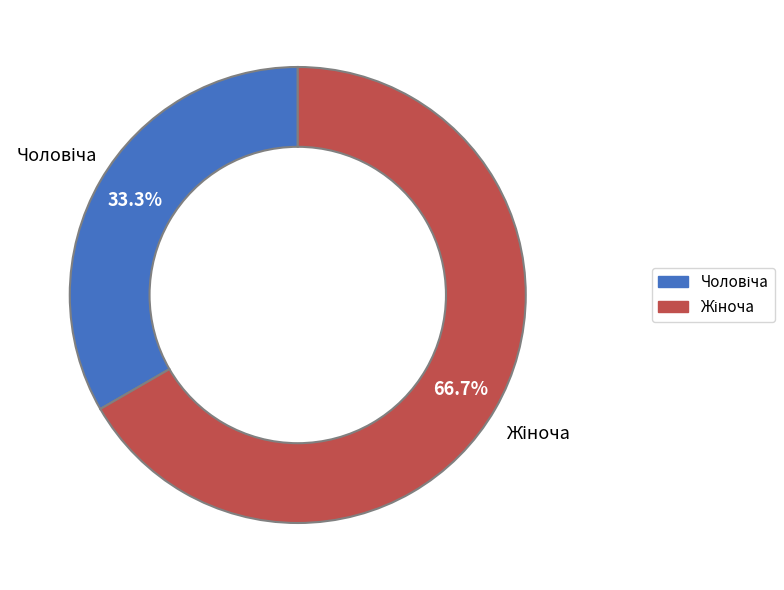

Count the number of slices in the pie.

2